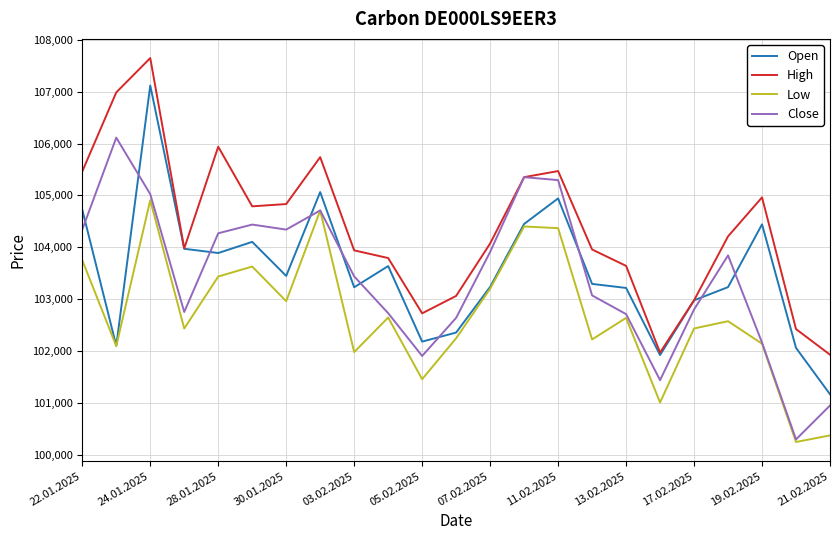

List the series in order of their peak value, highest first.

High, Open, Close, Low